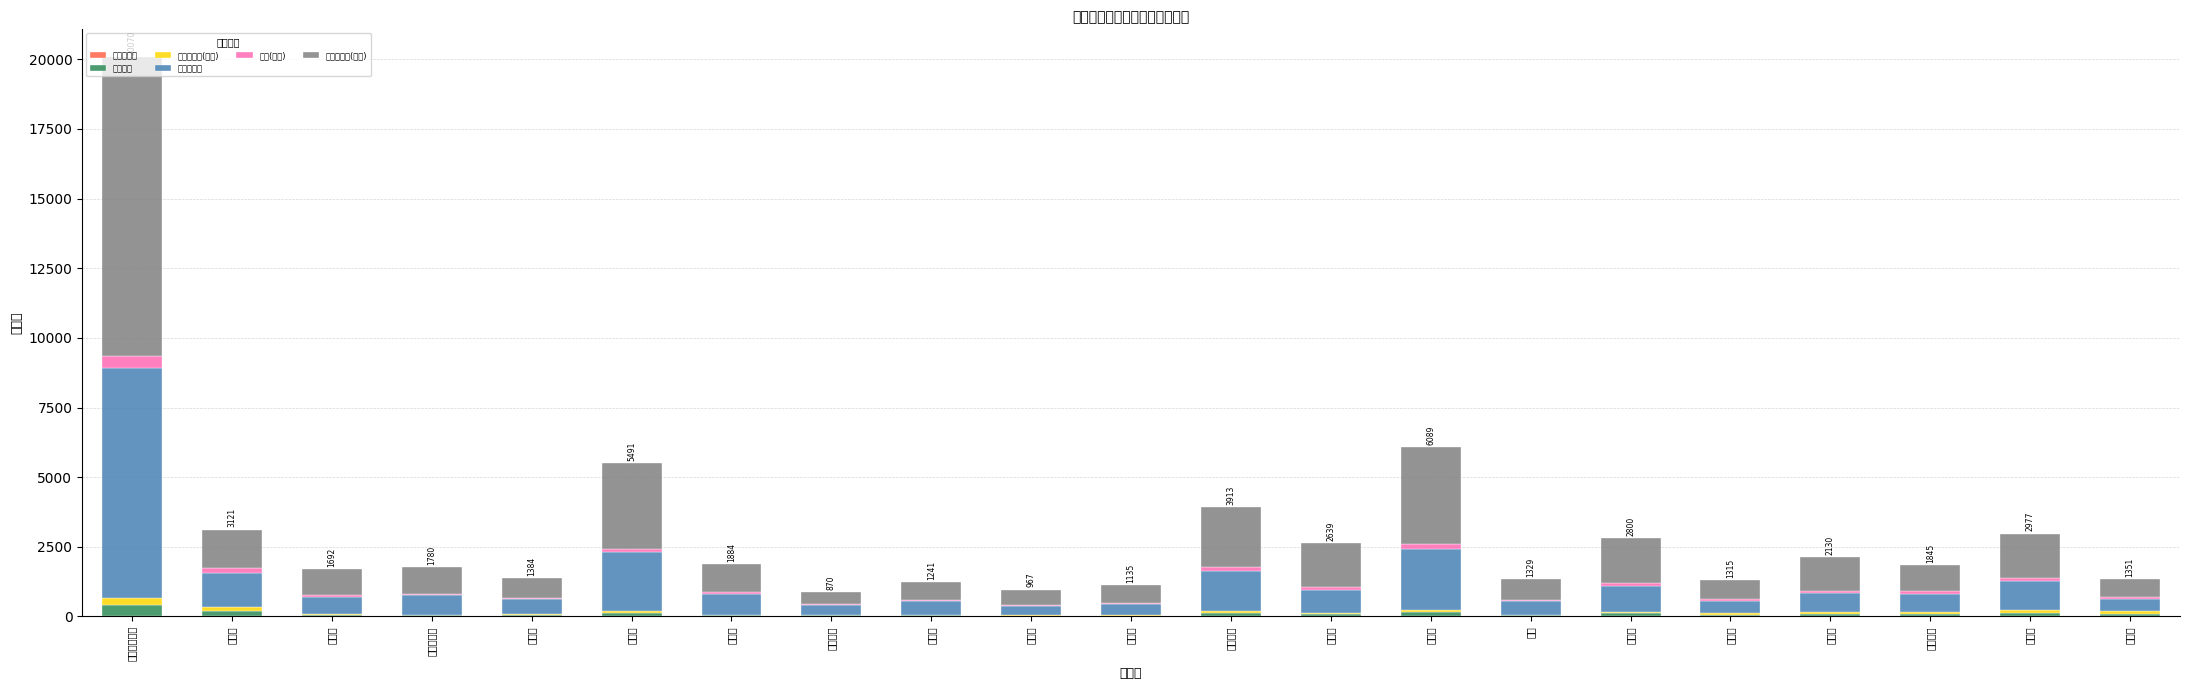

What is the average value of the 一般病院 series?

89